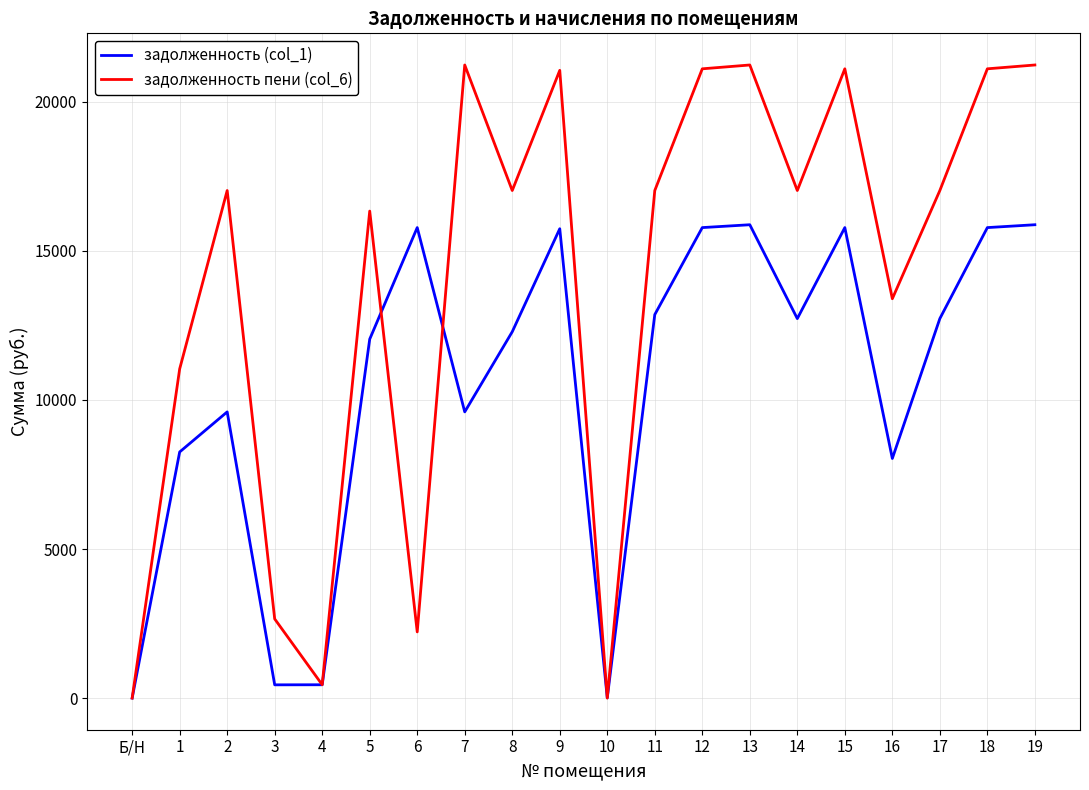

The value of задолженность пени (col_6) at 6 is 1460.4. True or false?

False